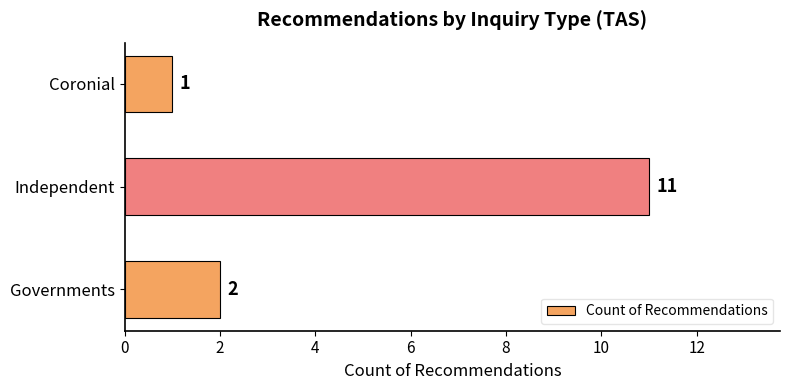

Count the values in the range 1 to 11.

3